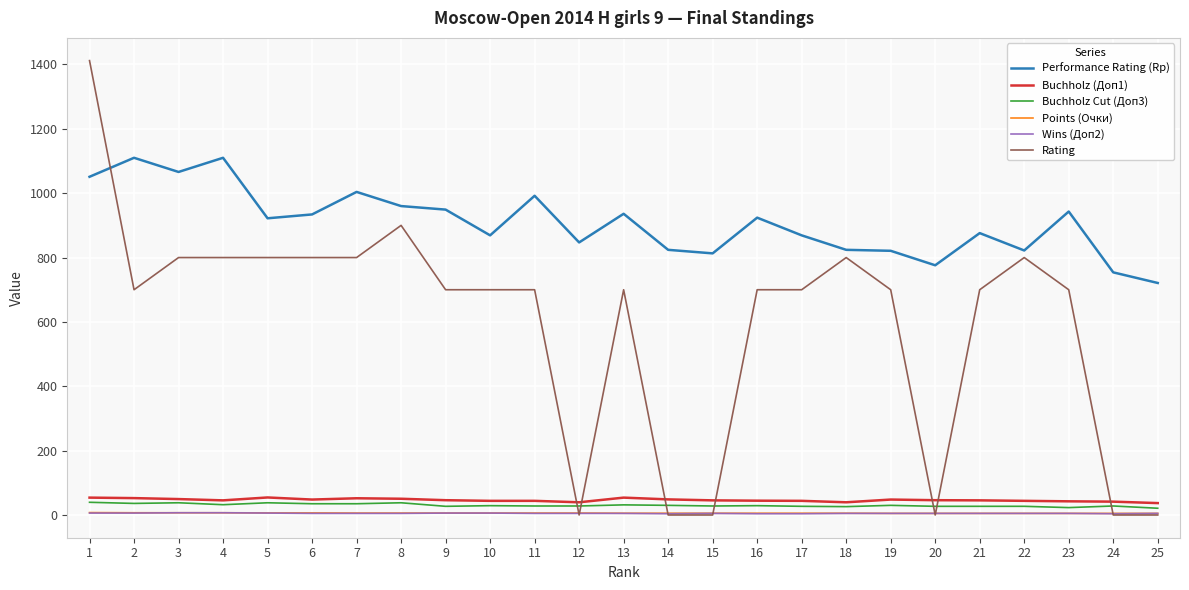

Which series has the largest total across all categories?

Performance Rating (Rp)